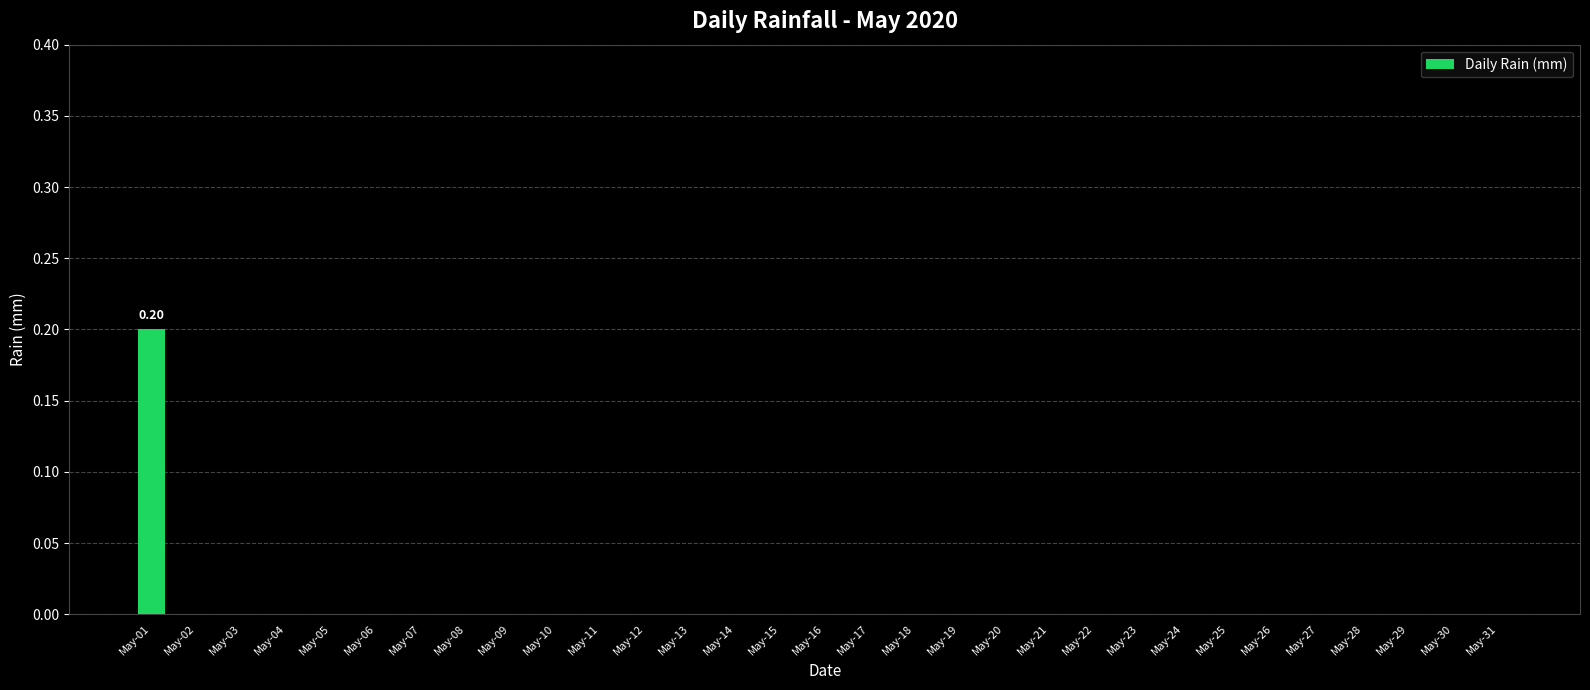

Which category has the highest value across all series?

May-01